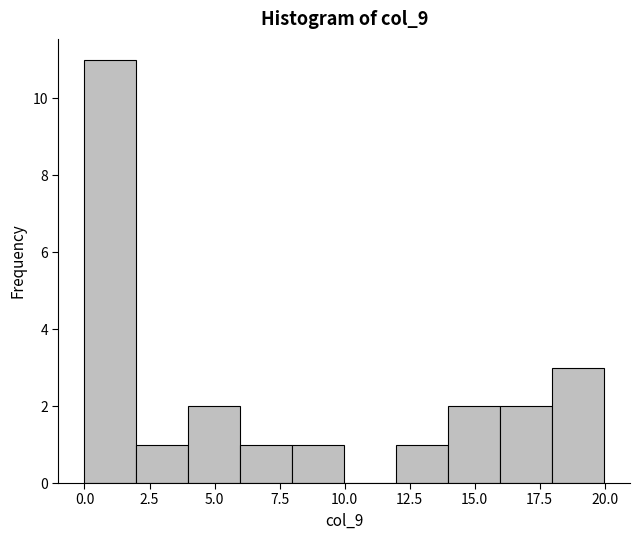

Around what value on the x-axis is the tallest bar? Give the approximate position of its centre, as read against the axis.

1.0